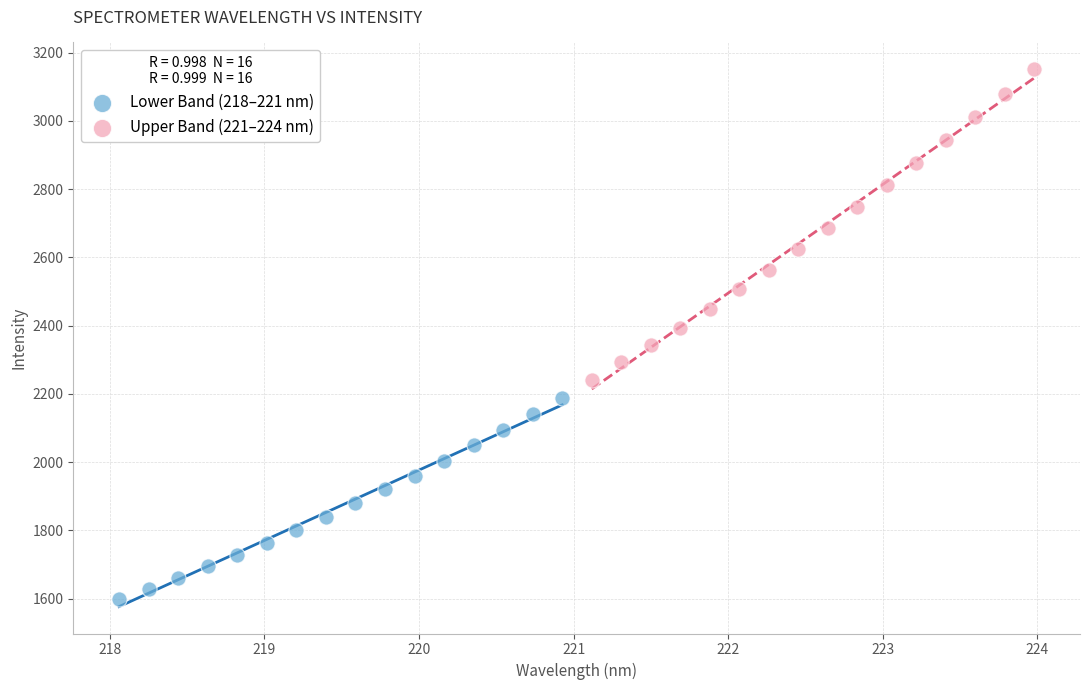

Which series has the largest Y range (max minus min)?

Upper Band (221–224 nm)